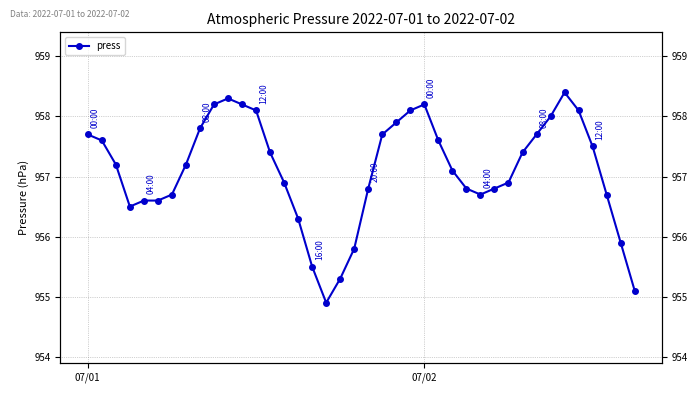

Where is the first local minimum?

3